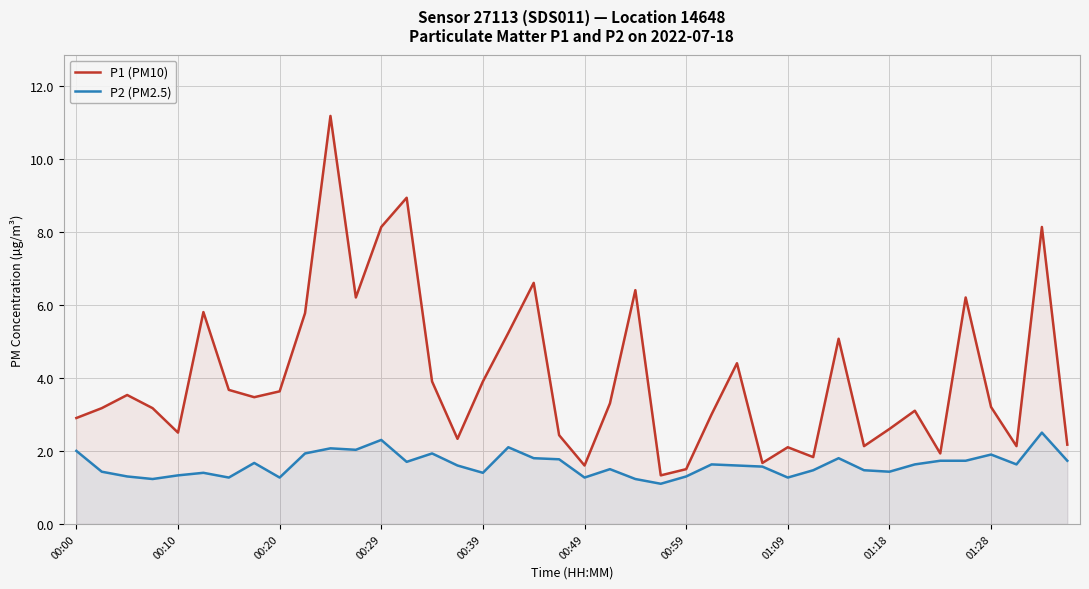

List the series in order of their peak value, highest first.

P1 (PM10), P2 (PM2.5)